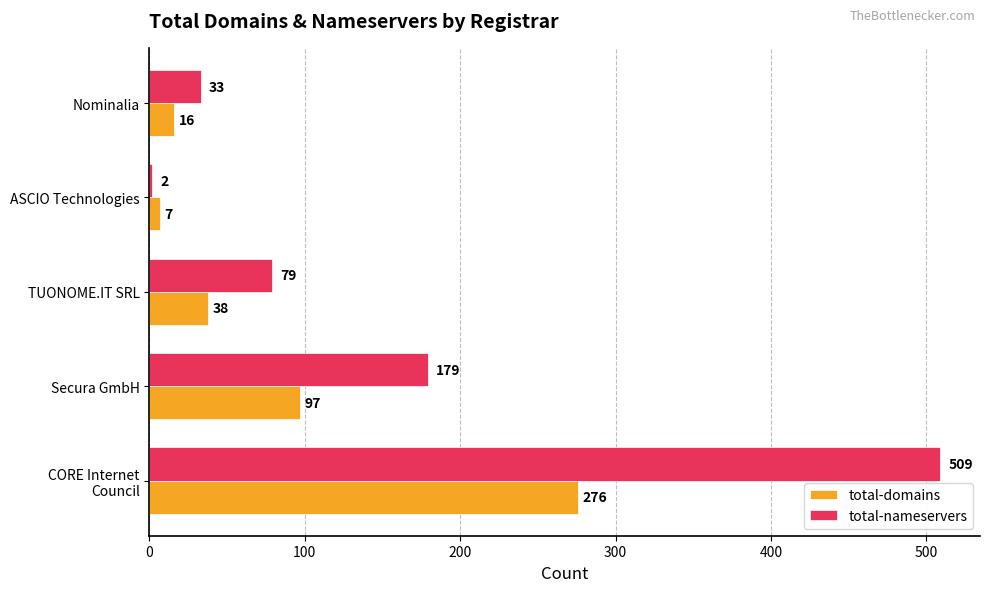

At how many categories does at least one series exceed 28?

4